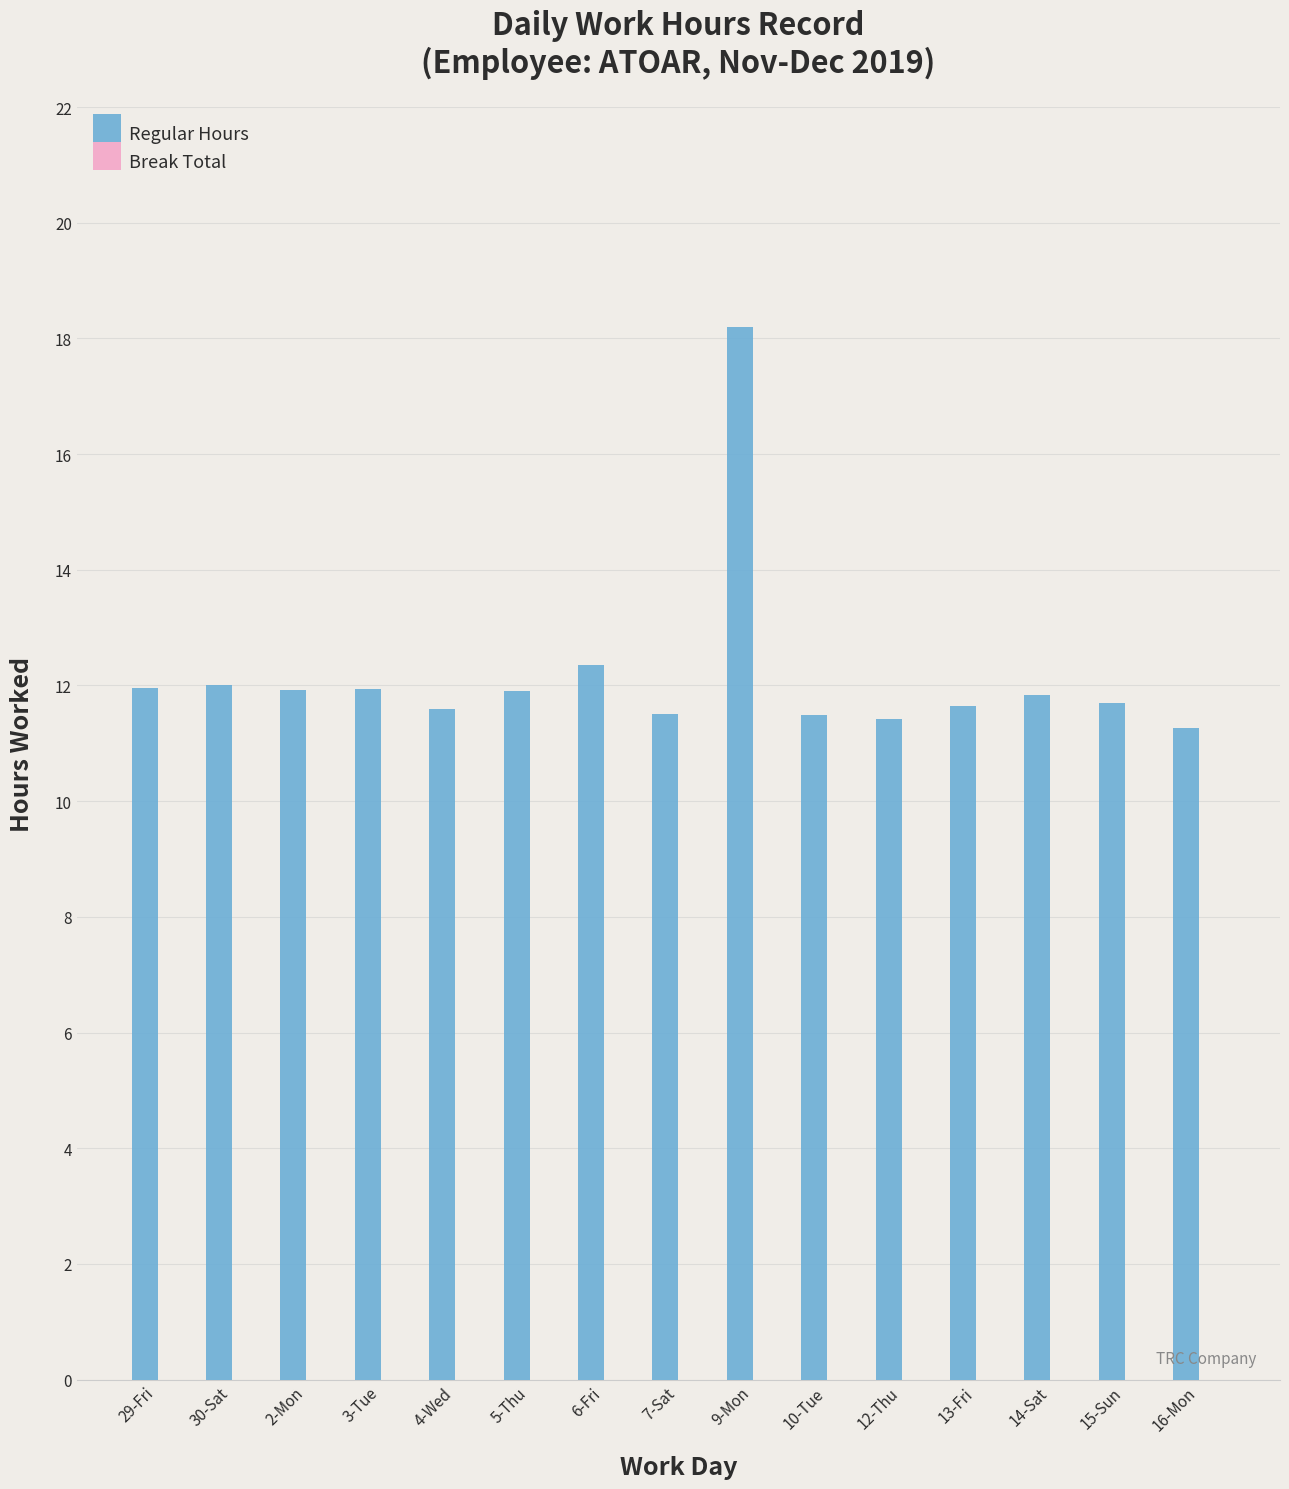

Which label corresponds to the largest value in the chart?

9-Mon